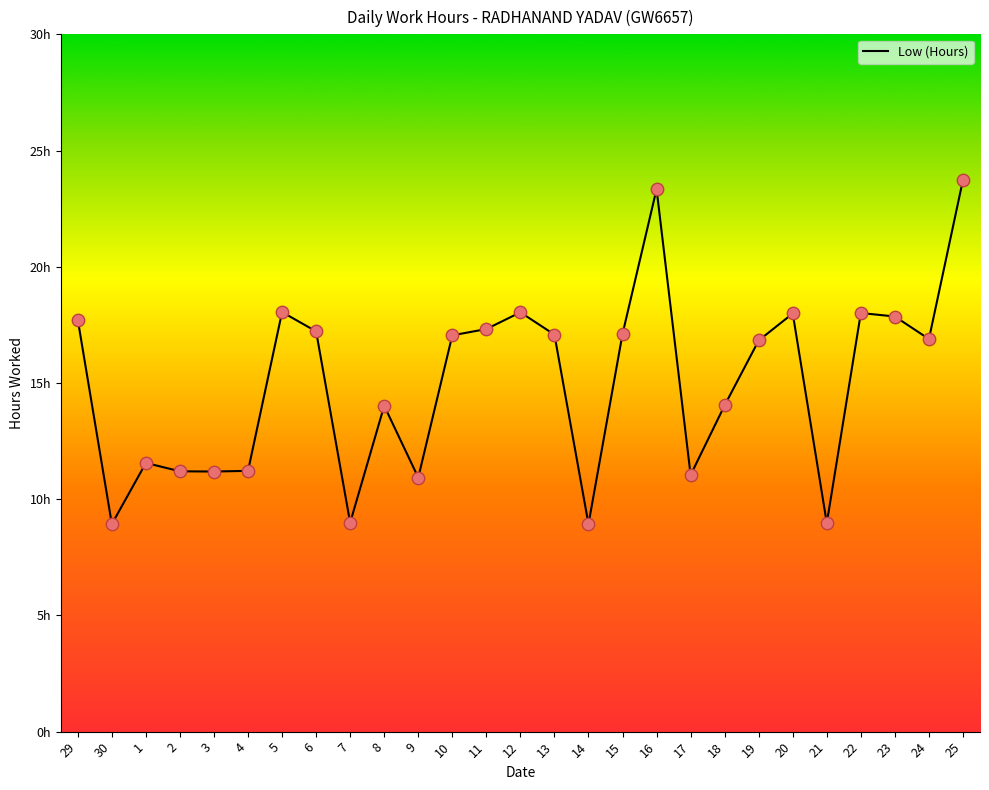

Is this an area chart (filled region under the line)?

No